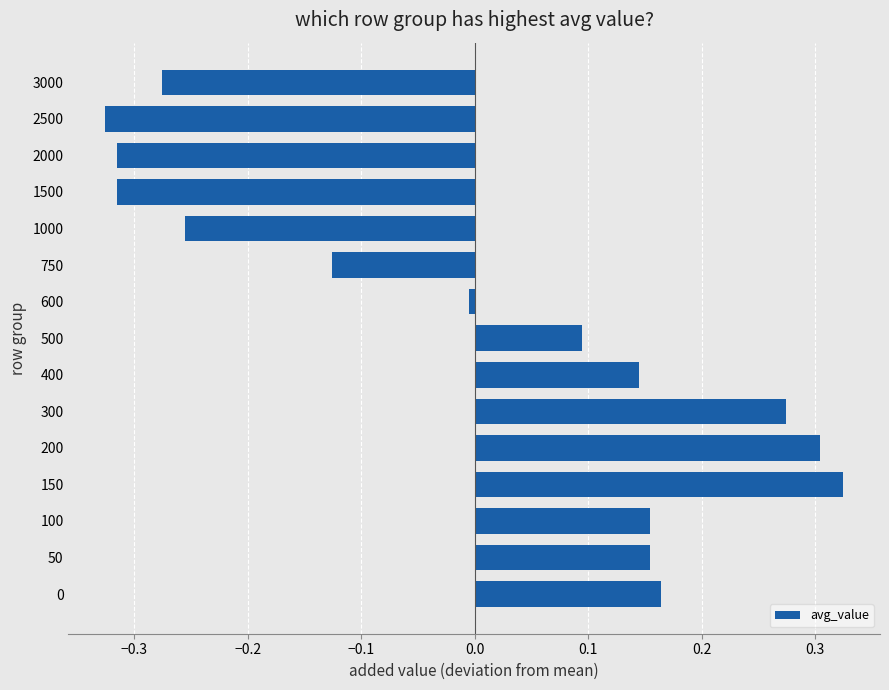

What is the difference between the second highest and minimum values?

0.6